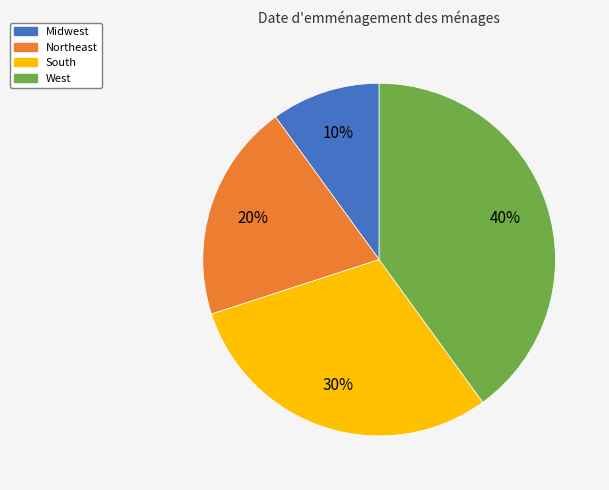

What percentage is the West slice, to the nearest percent?

40%